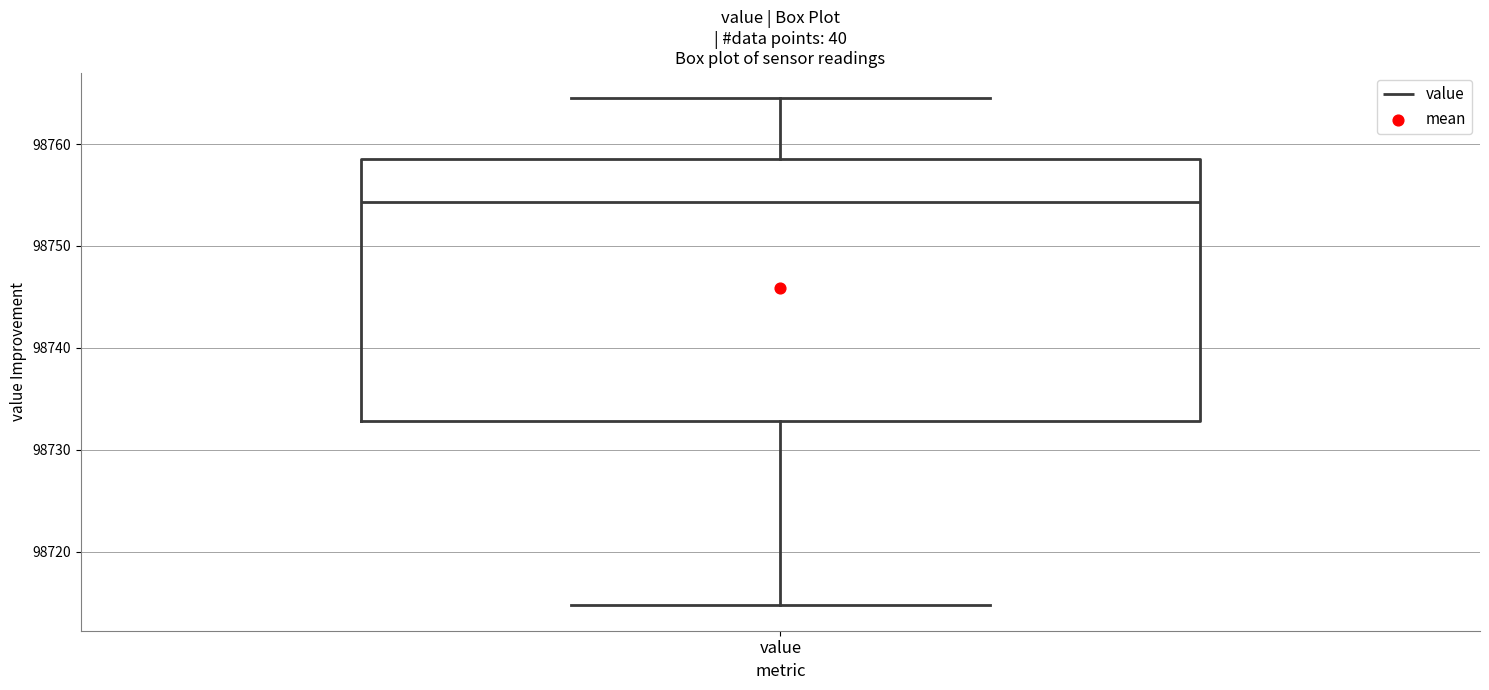

Where does the upper whisker of the box for value end on the y-axis? The values are not printed on the chart, so give them approximately, as read against the axis.

98765